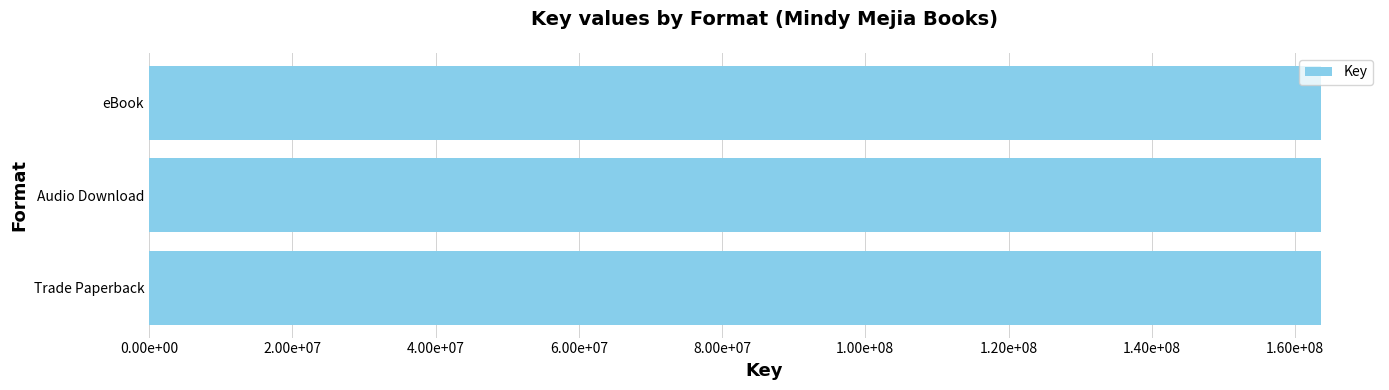

Where is the data nearest to the value 151859281?

Trade Paperback